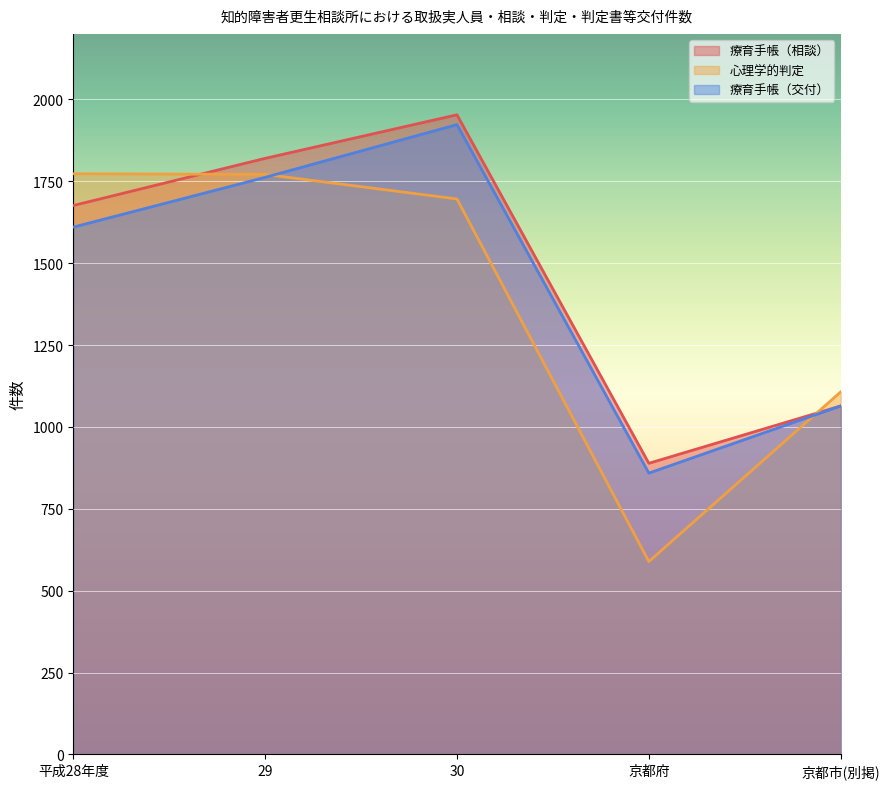

What is the label of the 4th point from the left?

京都府